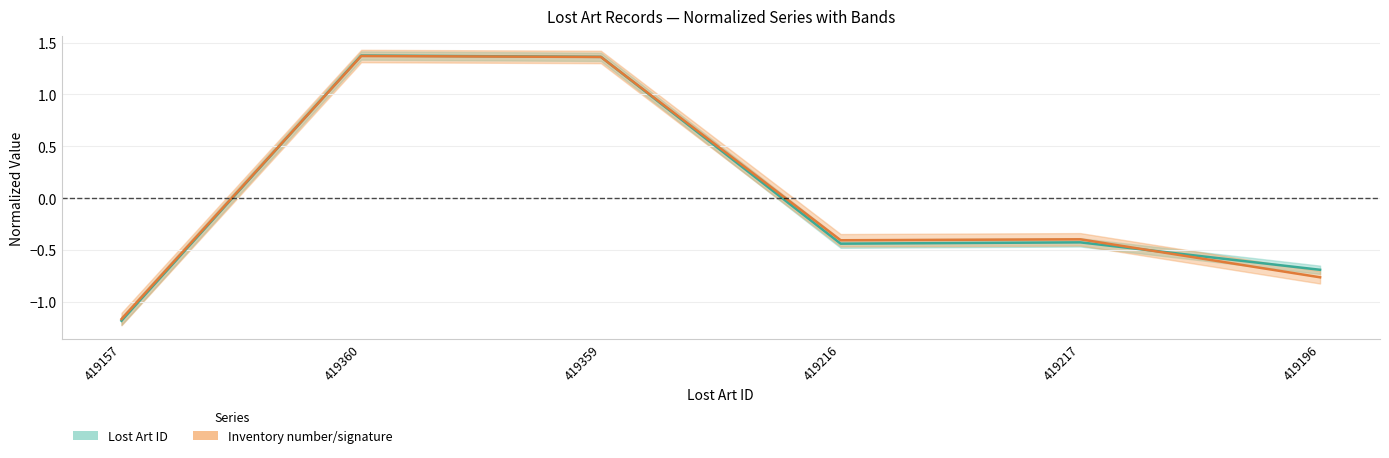

The value of Inventory number/signature at 419216 is -0.7. True or false?

False